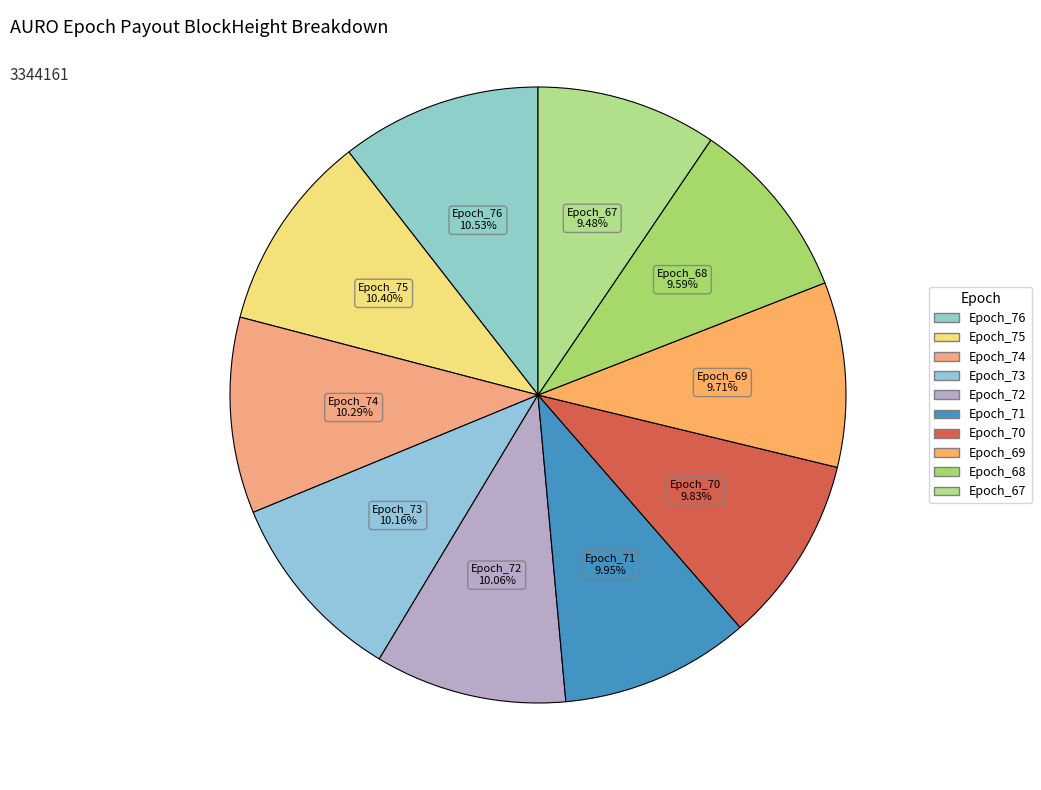

Count the number of slices in the pie.

10